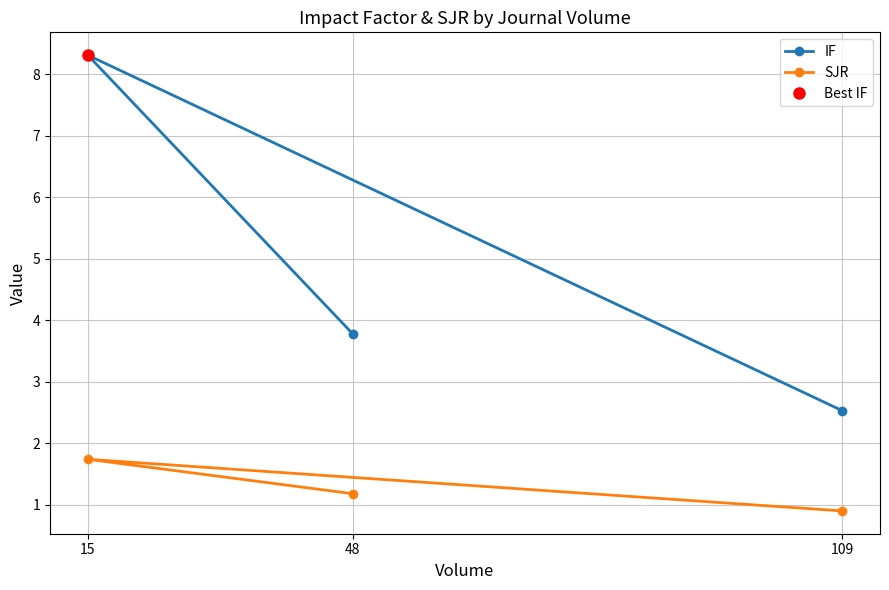

Which series has the largest total across all categories?

IF